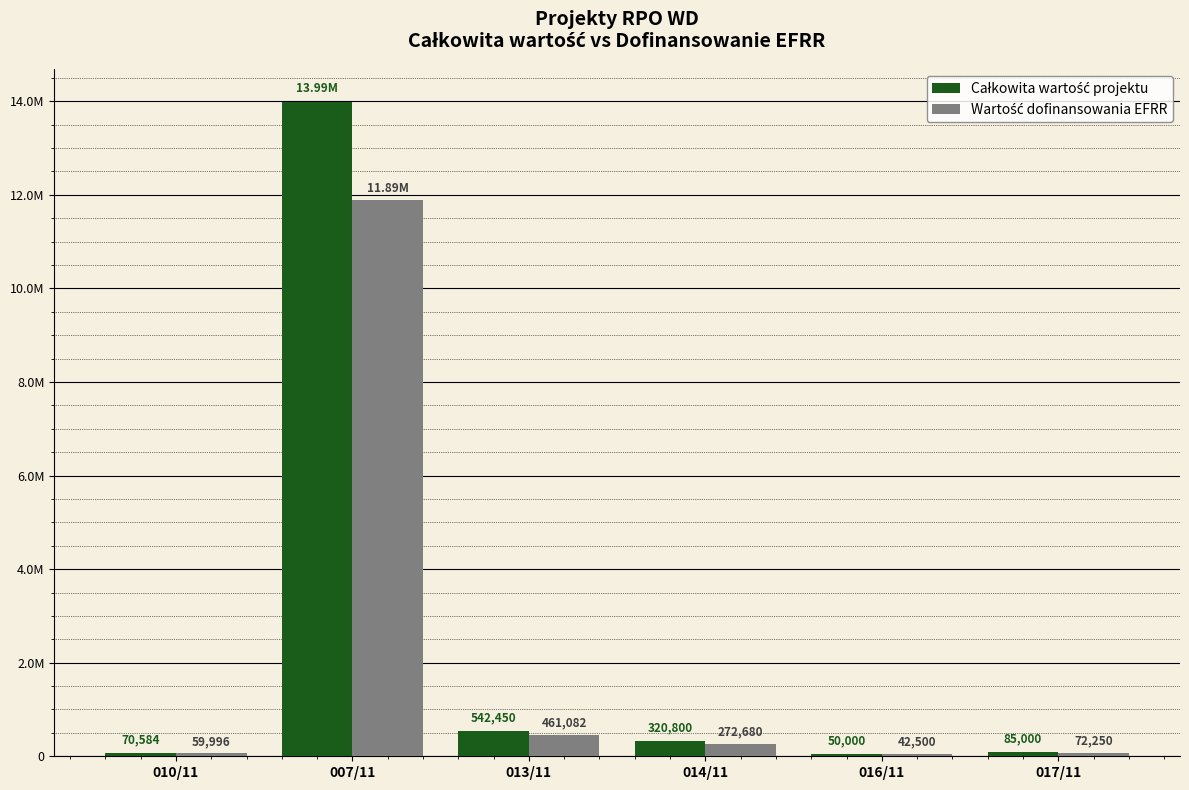

What is the label of the 3rd bar from the right?

014/11